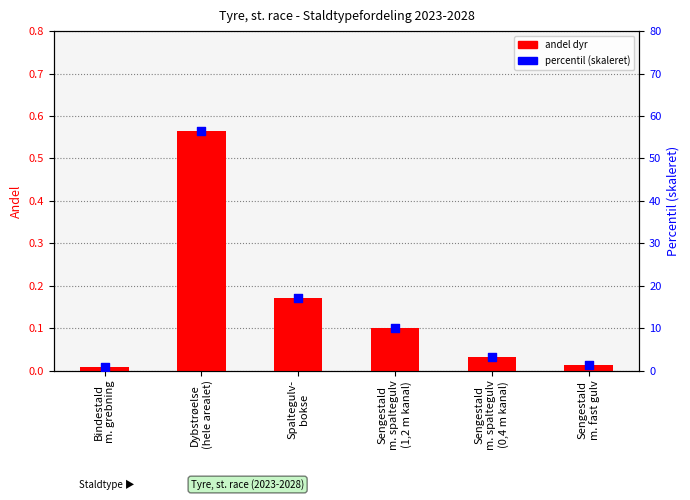

Which series has the largest total across all categories?

percentil (skaleret)